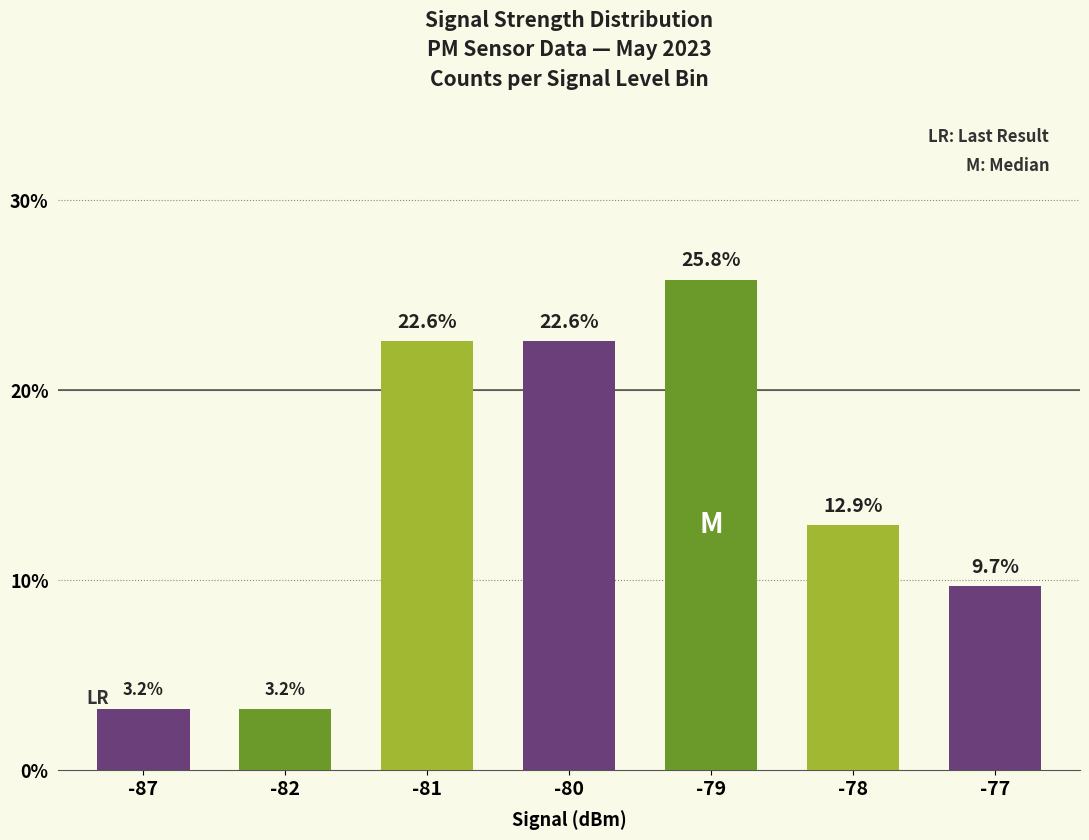

At which category does the chart reach its peak across all series?

-79